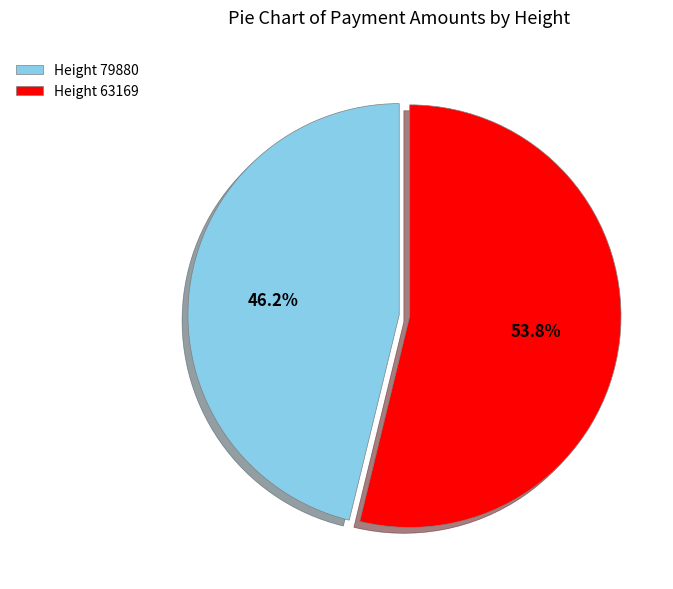

Between Height 79880 and Height 63169, which is larger?

Height 63169